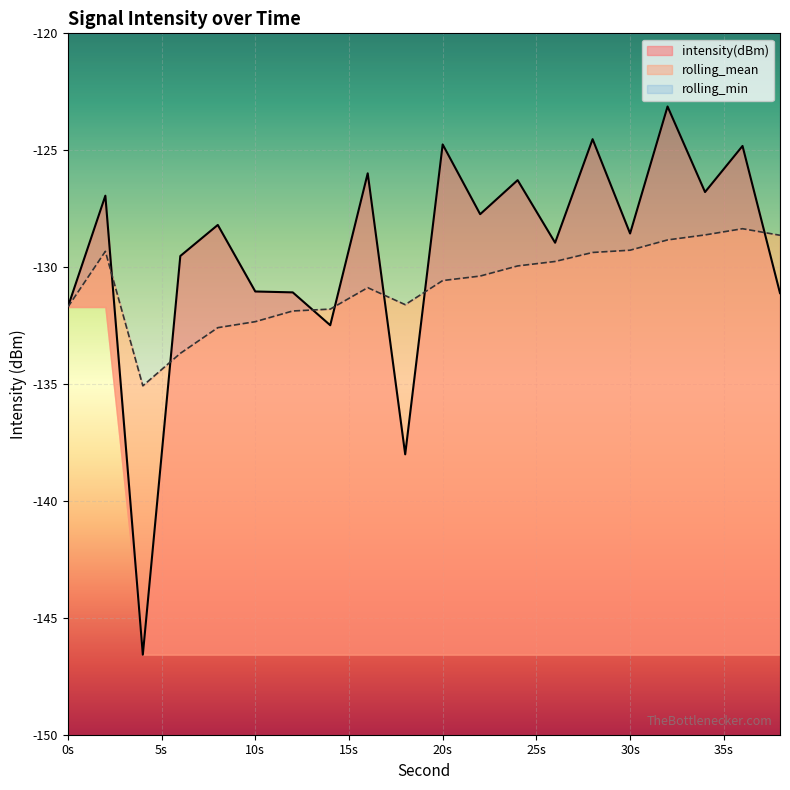

What is the total value across all series at 32?

-252.0